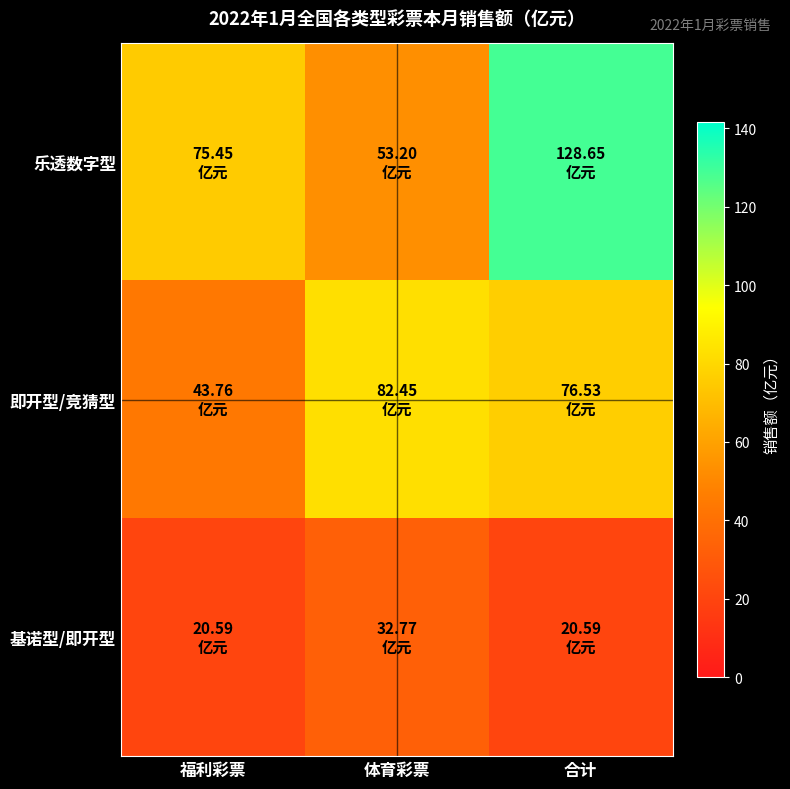

Reading left to right, extract all data points from this chart.

乐透数字型: 福利彩票=75.5	体育彩票=53.2	合计=128.6
即开型/竞猜型: 福利彩票=43.8	体育彩票=82.4	合计=76.5
基诺型/即开型: 福利彩票=20.6	体育彩票=32.8	合计=20.6